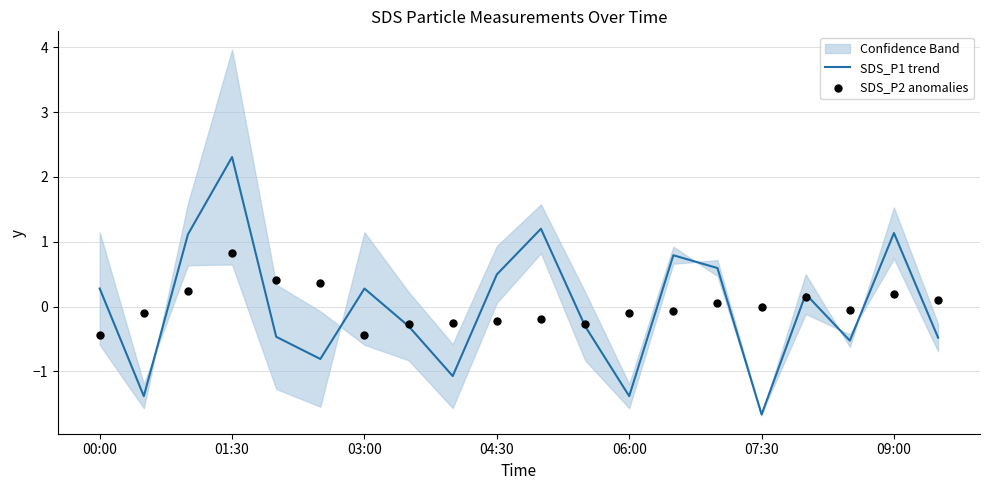

At which label does SDS_P1 trend reach its peak?

01:30